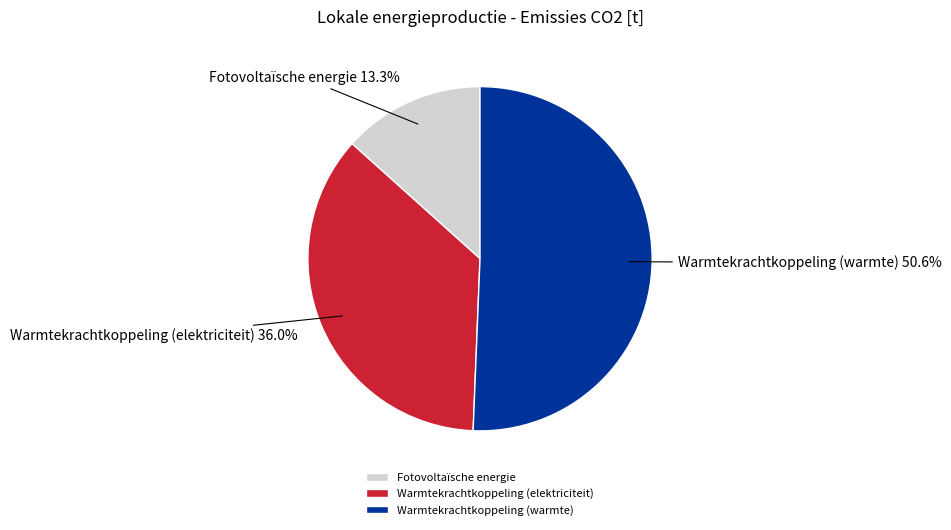

Is the sum of Fotovoltaïsche energie and Warmtekrachtkoppeling (elektriciteit) greater than half?

No